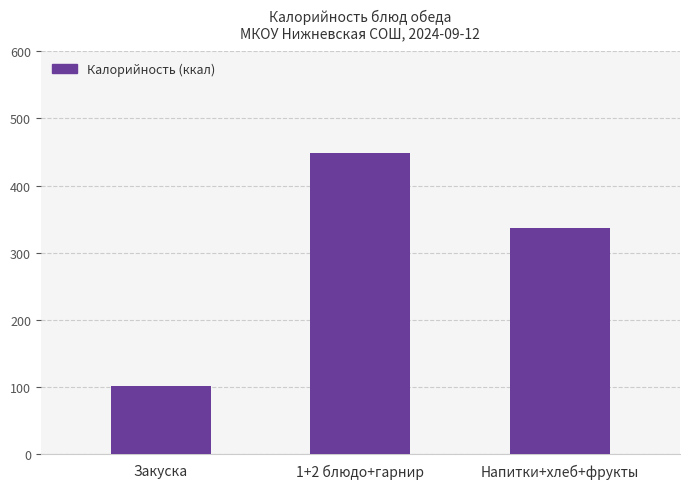

What is the maximum value shown in the chart?

448.4